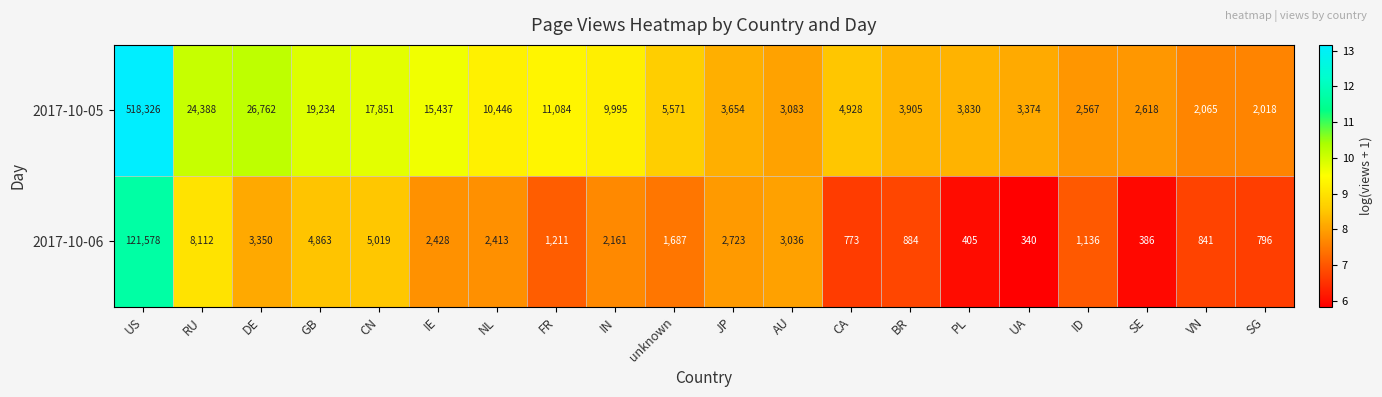

What is the difference between the second highest and second lowest values in the 2017-10-05 series?

24697